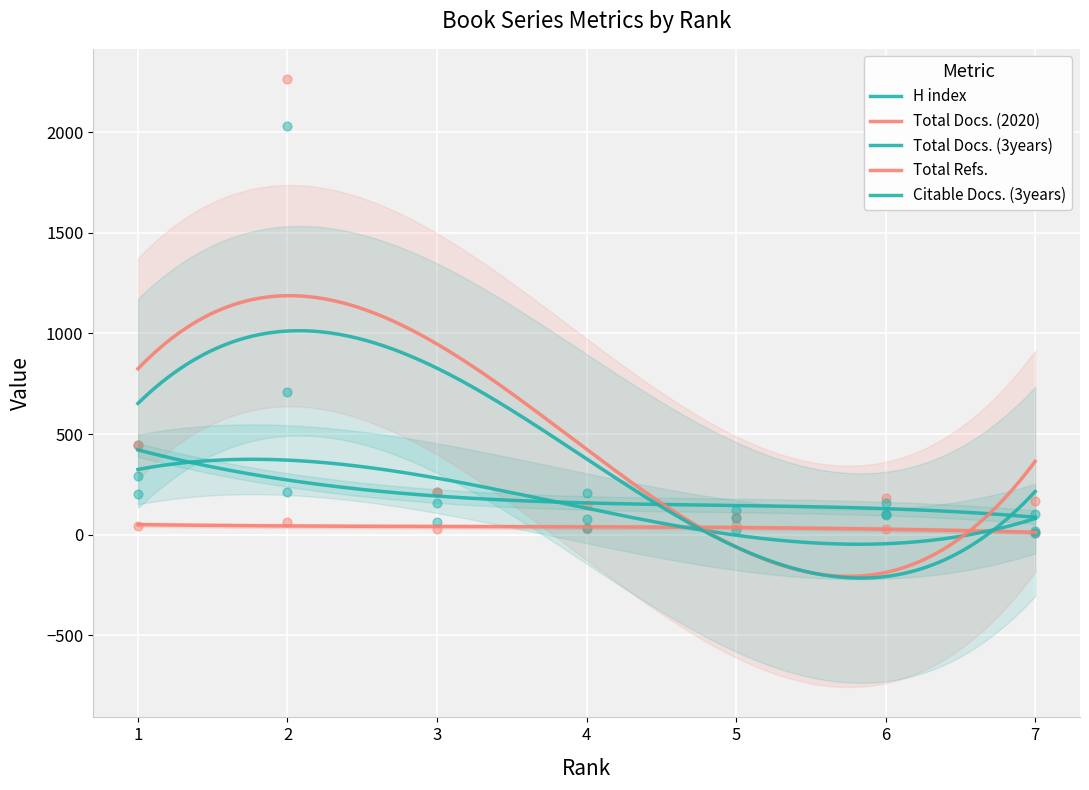

Which series contains the highest Y value?

Total Refs.